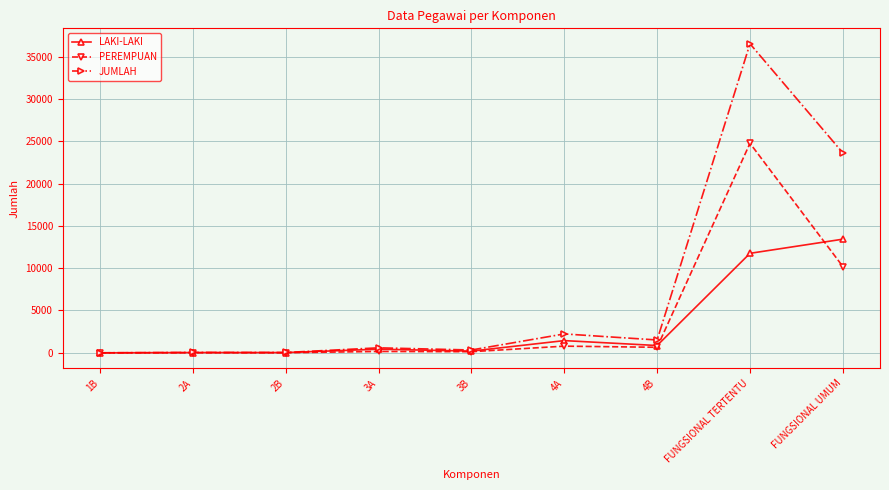

Is this an area chart (filled region under the line)?

No